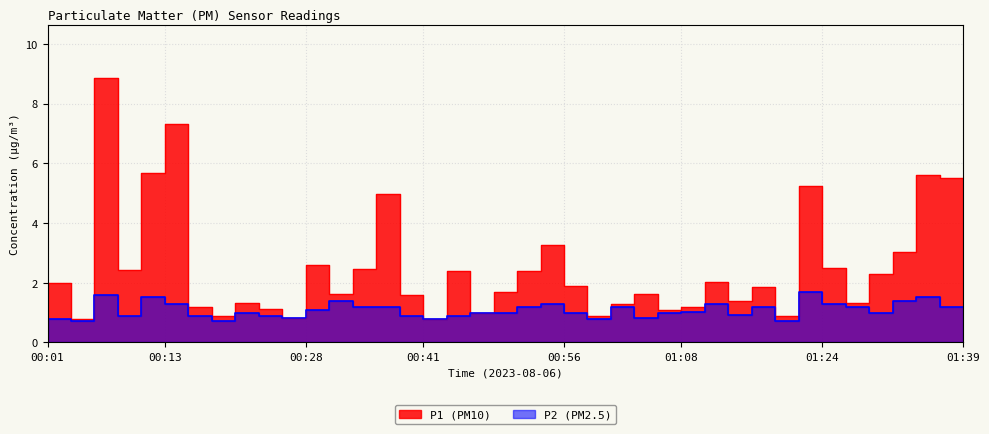

Count the number of categories in the chart.

40